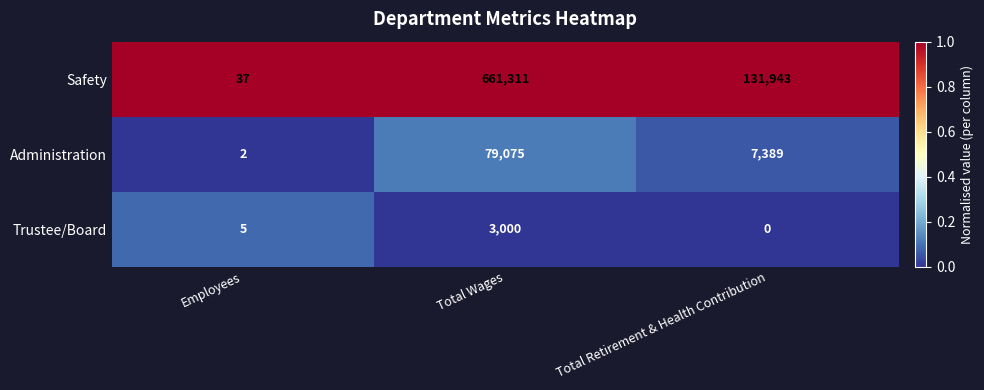

Reading left to right, transcribe all the data shown in this chart.

Safety: 37	661311	131943
Administration: 2	79075	7389
Trustee/Board: 5	3000	0